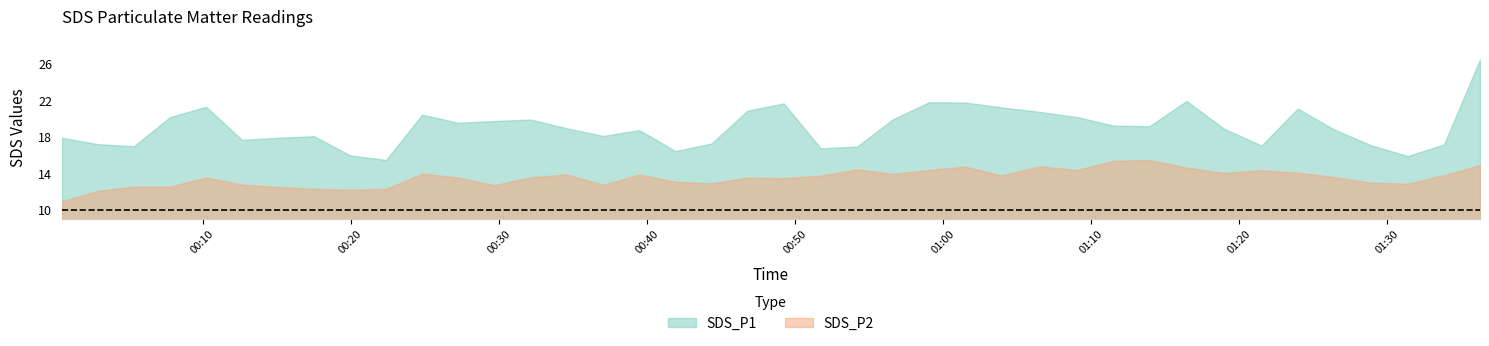

Reading left to right, extract all data points from this chart.

SDS_P1: 17.9	17.2	17.0	20.2	21.3	17.7	17.9	18.1	16.0	15.5	20.5	19.6	19.8	19.9	19.0	18.1	18.8	16.5	17.3	20.9	21.7	16.8	17.0	20.0	21.8	21.8	21.3	20.8	20.2	19.3	19.2	22.0	19.0	17.1	21.1	18.9	17.1	15.9	17.2	26.5
SDS_P2: 11.0	12.1	12.6	12.6	13.6	12.8	12.5	12.3	12.2	12.3	14.0	13.6	12.7	13.6	13.9	12.8	13.9	13.1	12.9	13.6	13.5	13.8	14.5	14.0	14.4	14.8	13.8	14.8	14.4	15.4	15.5	14.7	14.1	14.4	14.1	13.6	13.0	12.9	13.8	14.9